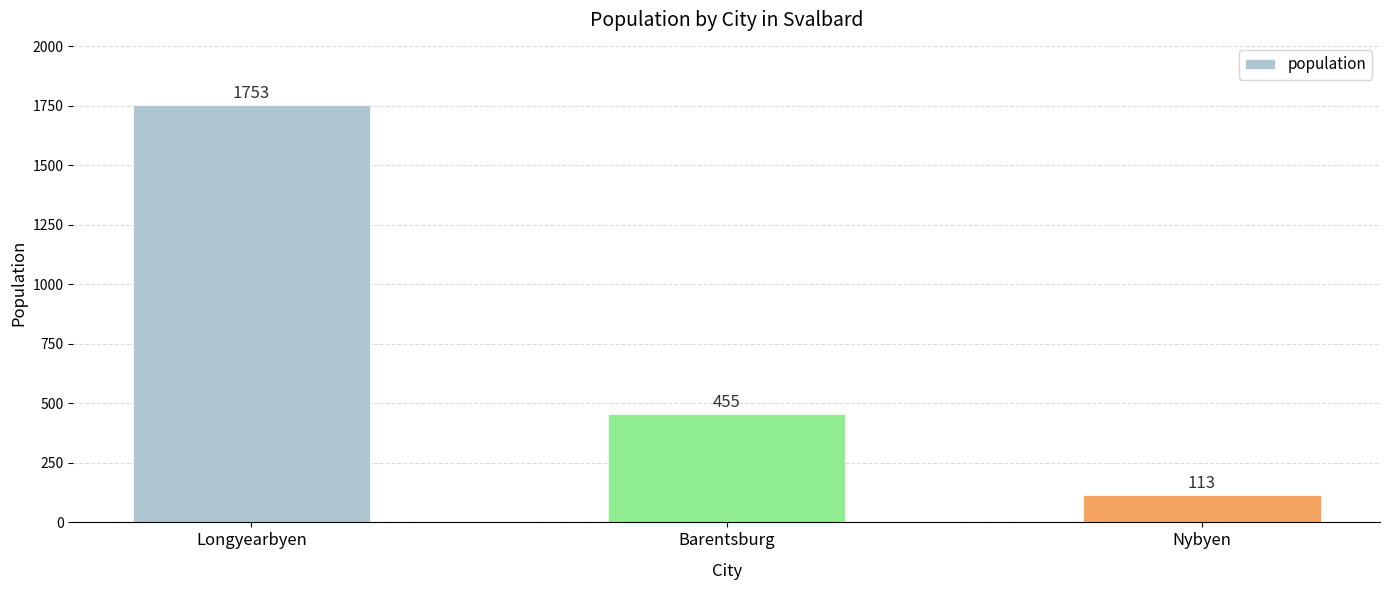

What is the sum of the values at Barentsburg and Nybyen?

568